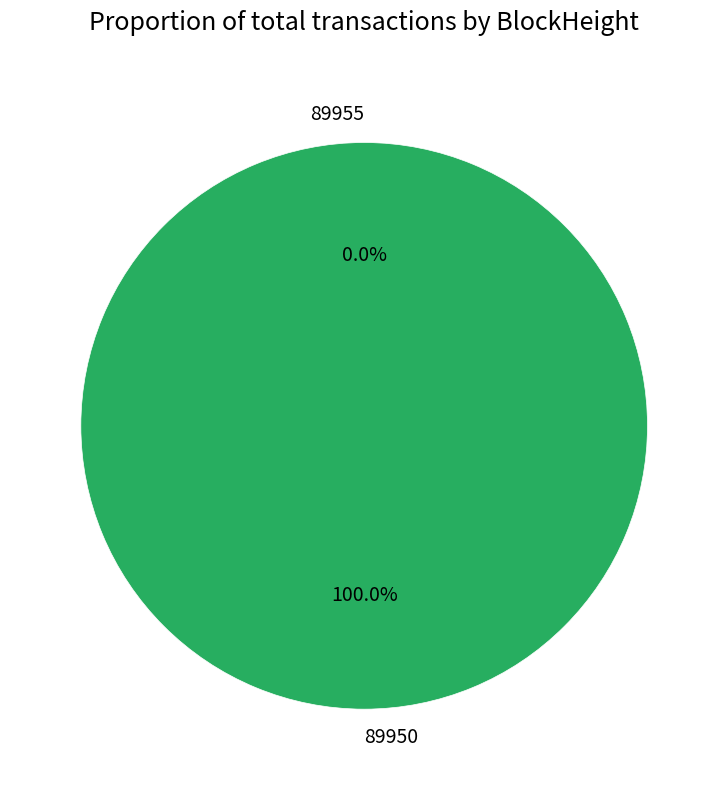

Is it true that 89950 is 99% of the pie?

False